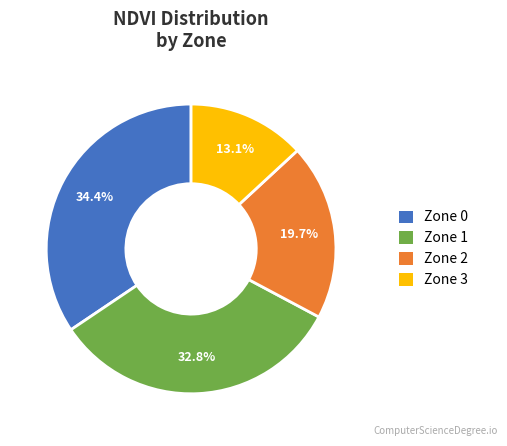

Does Zone 0 represent more than half of the total?

No